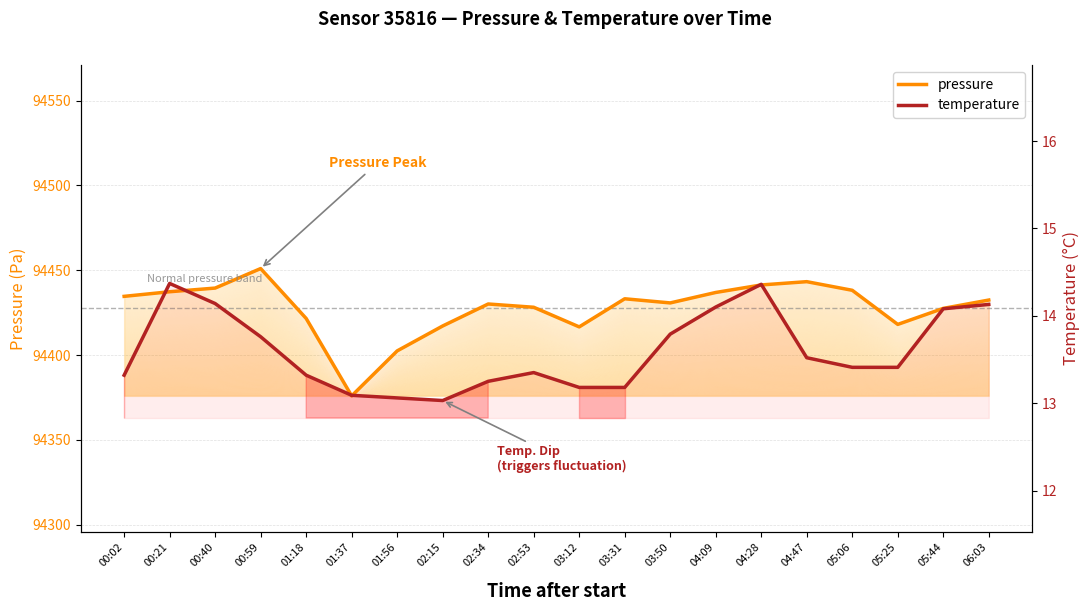

What is the sum of the temperature values at 02:53 and 04:09?

27.4